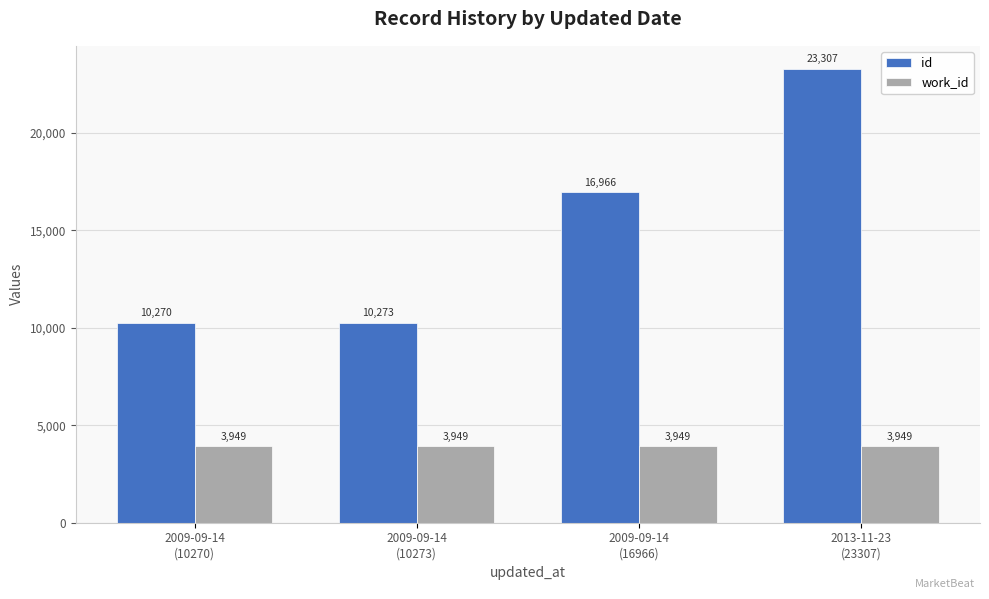

Reading left to right, what are all the values shown in this chart?

id: 2009-09-14
(10270)=10270	2009-09-14
(10273)=10273	2009-09-14
(16966)=16966	2013-11-23
(23307)=23307
work_id: 2009-09-14
(10270)=3949	2009-09-14
(10273)=3949	2009-09-14
(16966)=3949	2013-11-23
(23307)=3949